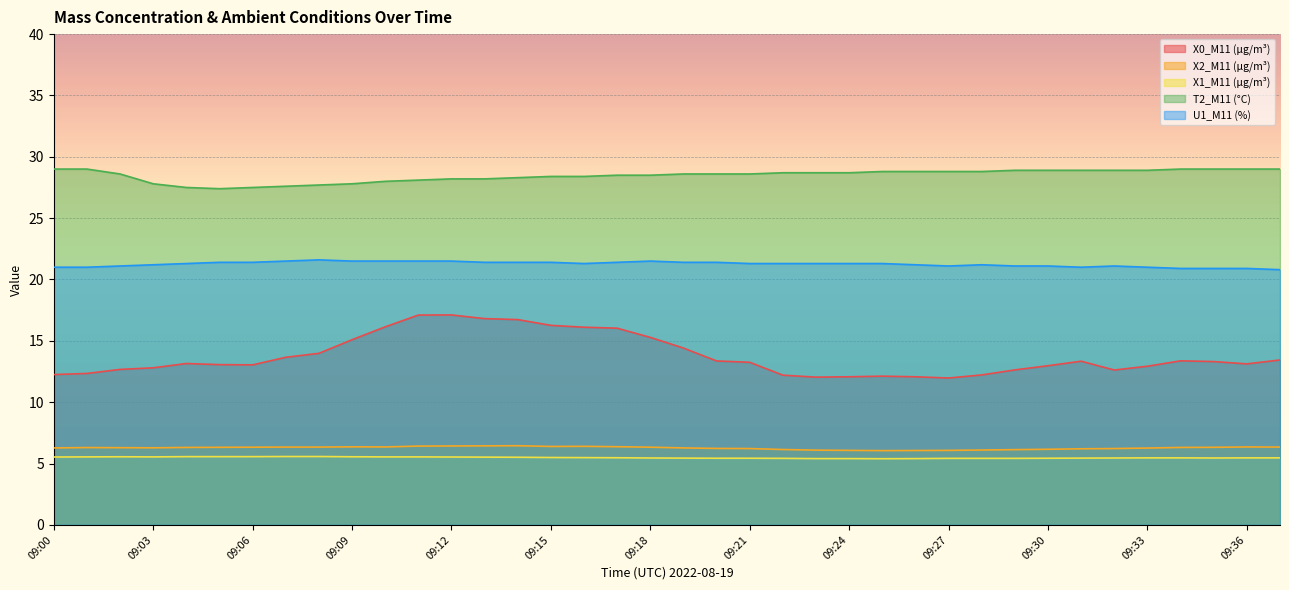

What is the difference between the second highest and second lowest values in the U1_M11 (%) series?

0.6